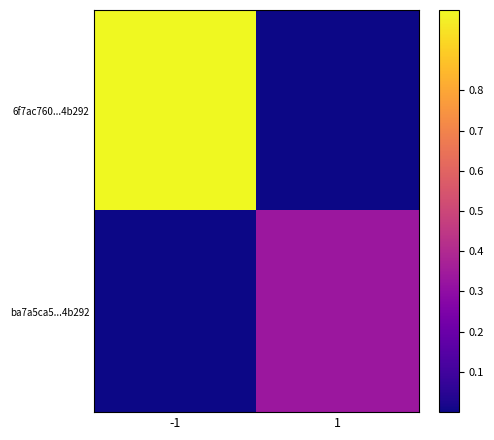

What is the difference between the highest and lowest values at -1?

1.0